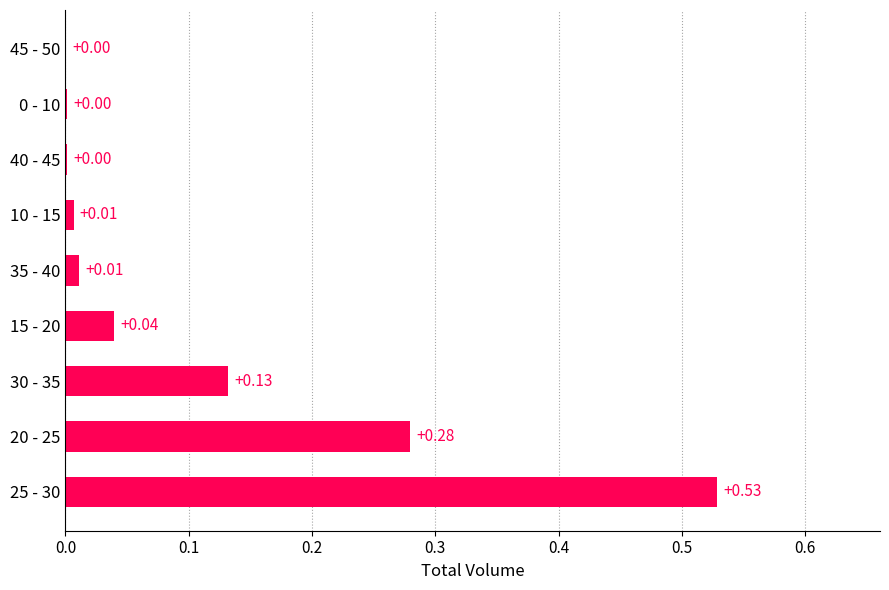

Between 10 - 15 and 30 - 35, which is larger?

30 - 35